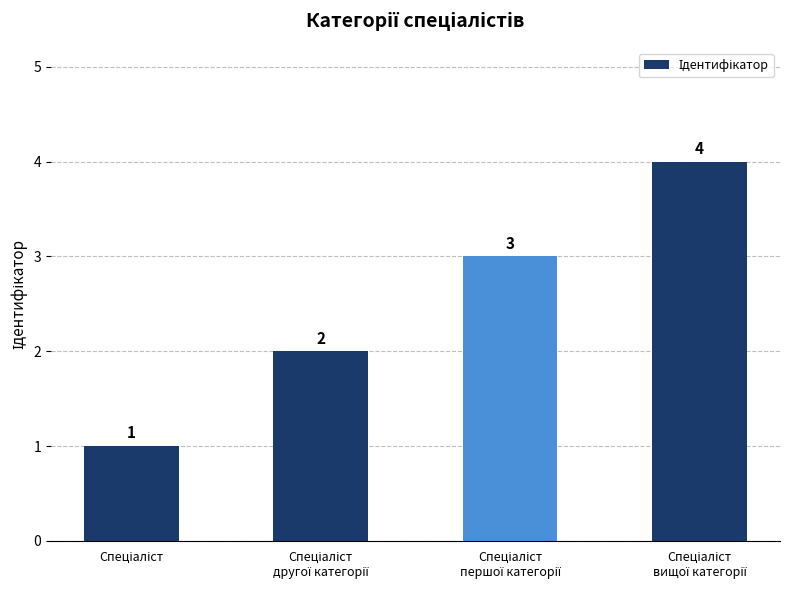

How many data points does each series have?

4